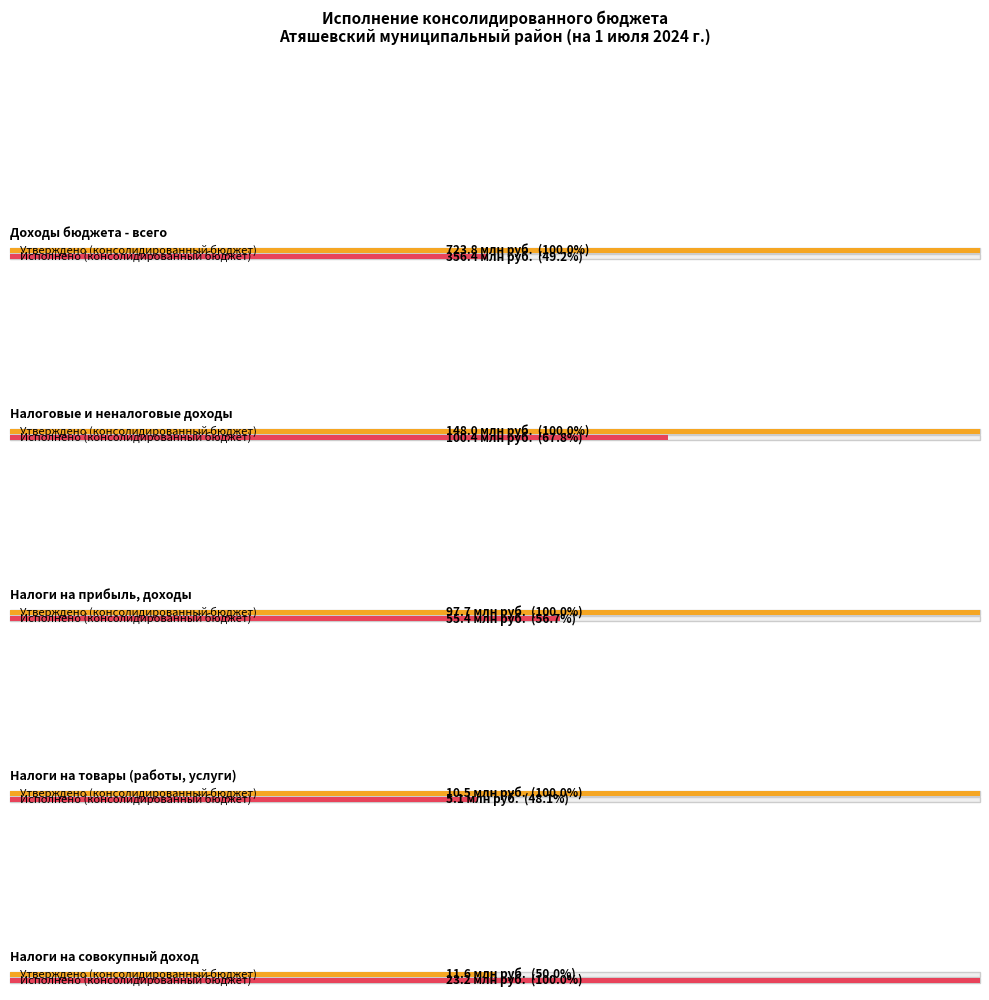

What position from the left is Доходы бюджета - всего?

1